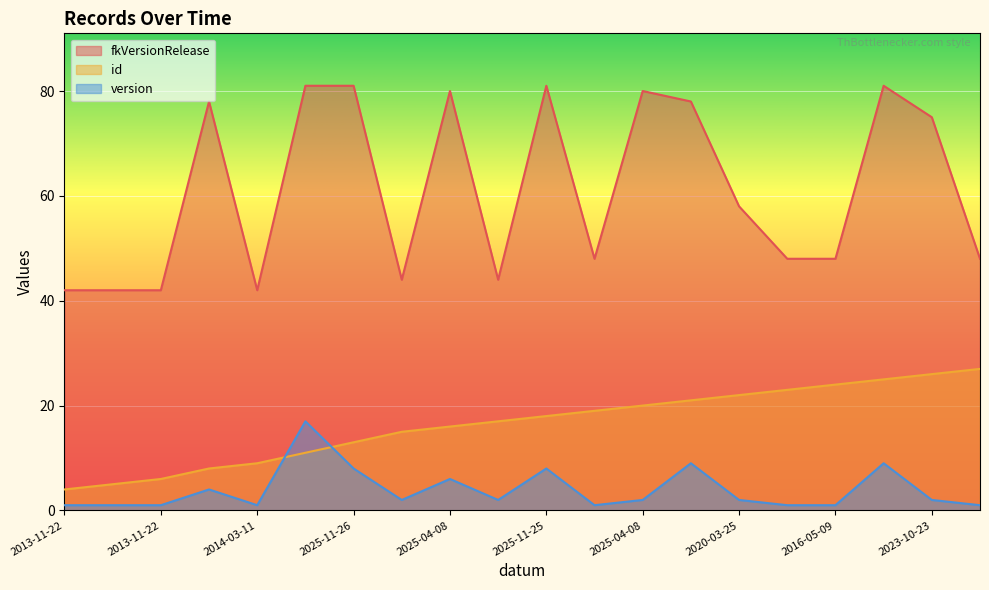

Which has a higher value, 2025-11-25 or 2023-10-23?

2023-10-23